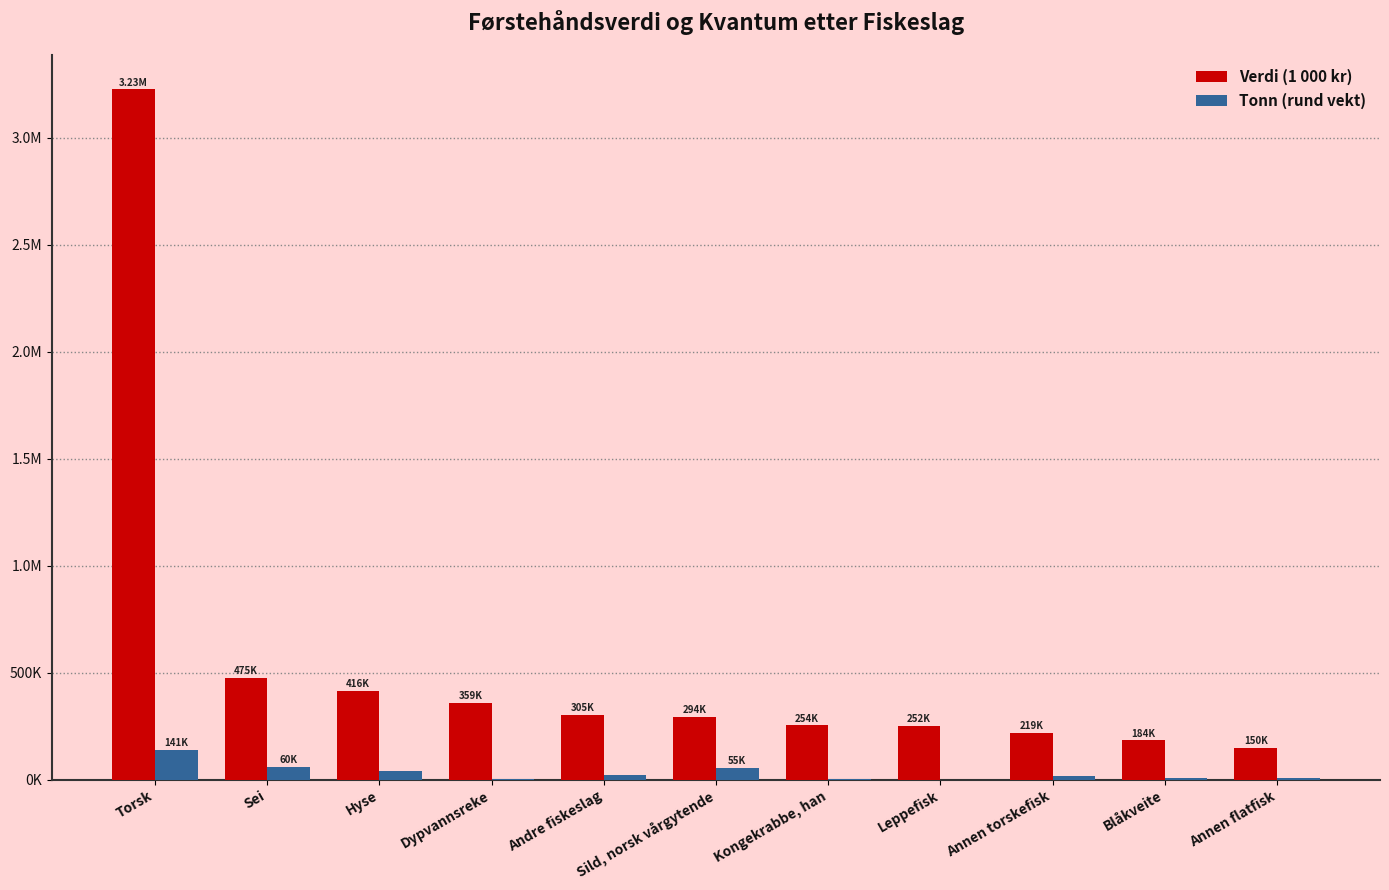

At Andre fiskeslag, list the series in order from smallest to largest.

Tonn (rund vekt), Verdi (1 000 kr)